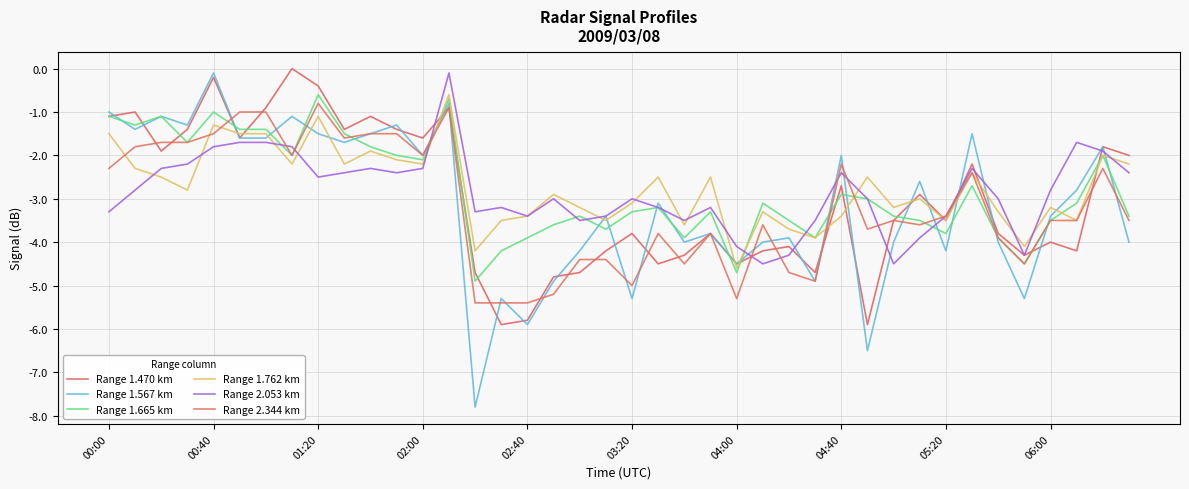

What is the highest value of the Range 2.053 km series?

-0.1